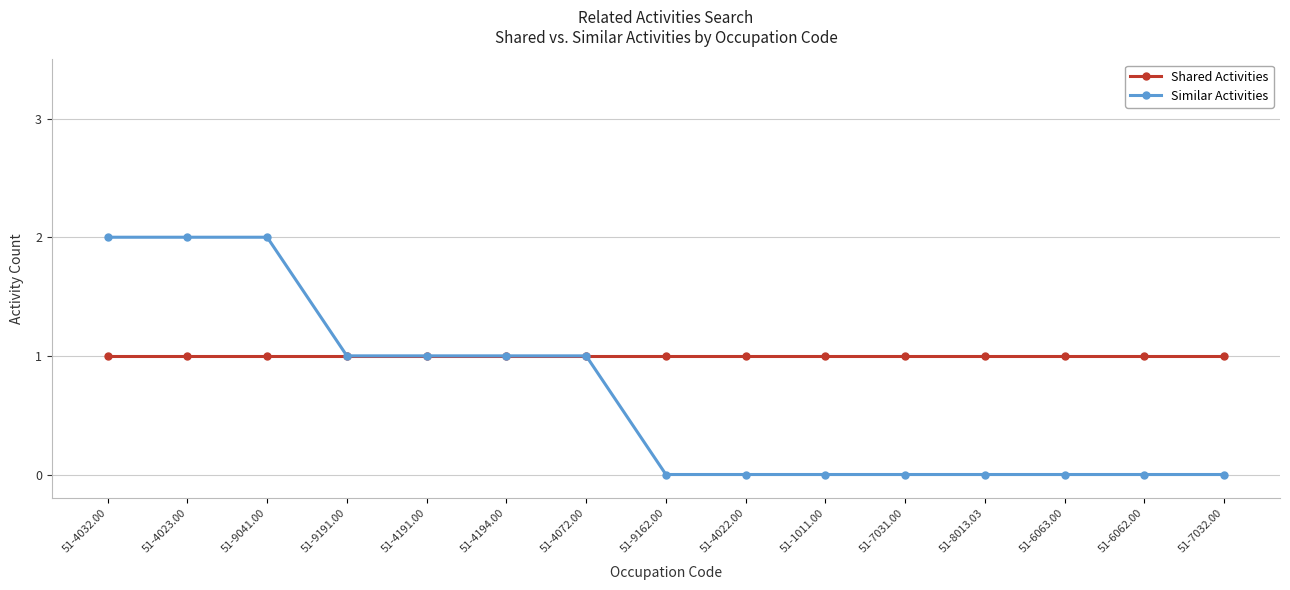

Count the number of categories in the chart.

15